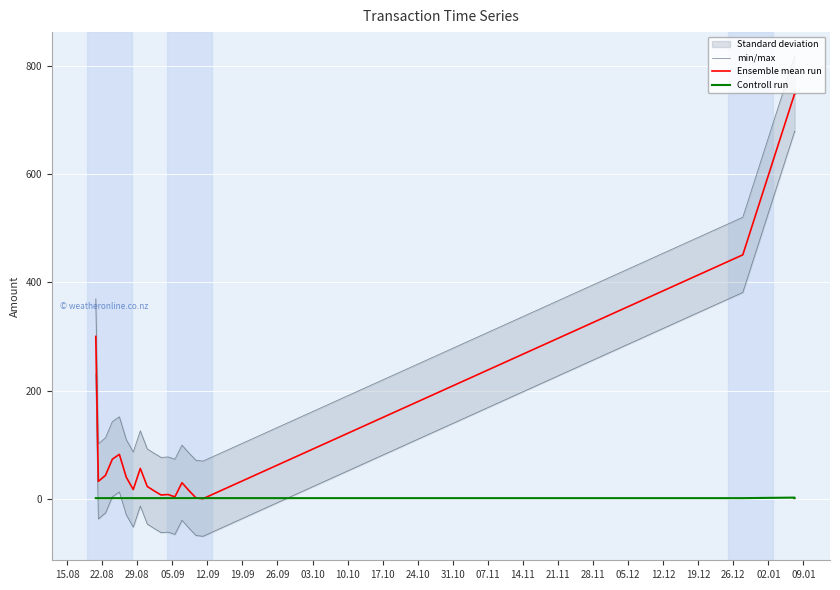

What is the highest value of the Ensemble mean run series?

749.0